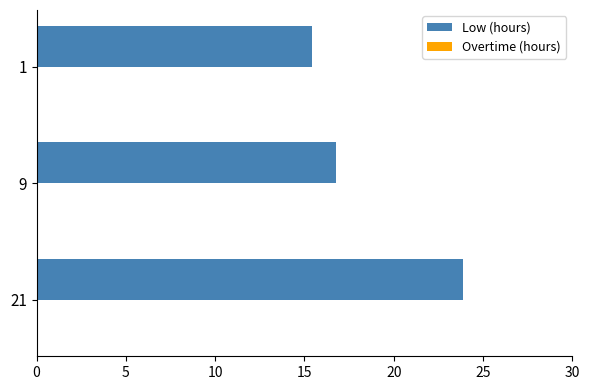

Reading bottom to top, transcribe all the data shown in this chart.

21=23.9	9=16.8	1=15.4